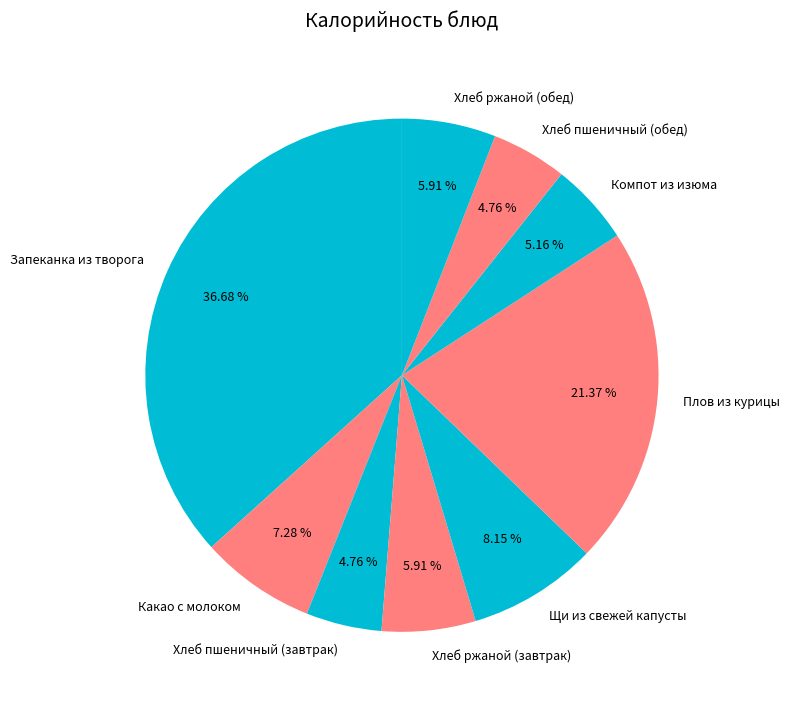

What portion of the pie excludes Хлеб пшеничный (обед)?

95.2%